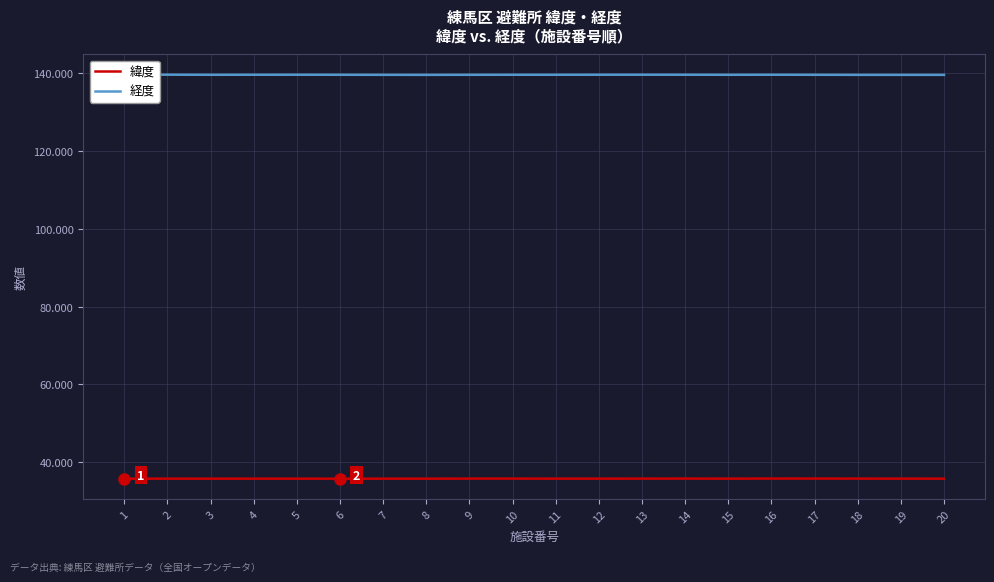

Rank the series by their maximum value, from highest to lowest.

経度, 緯度